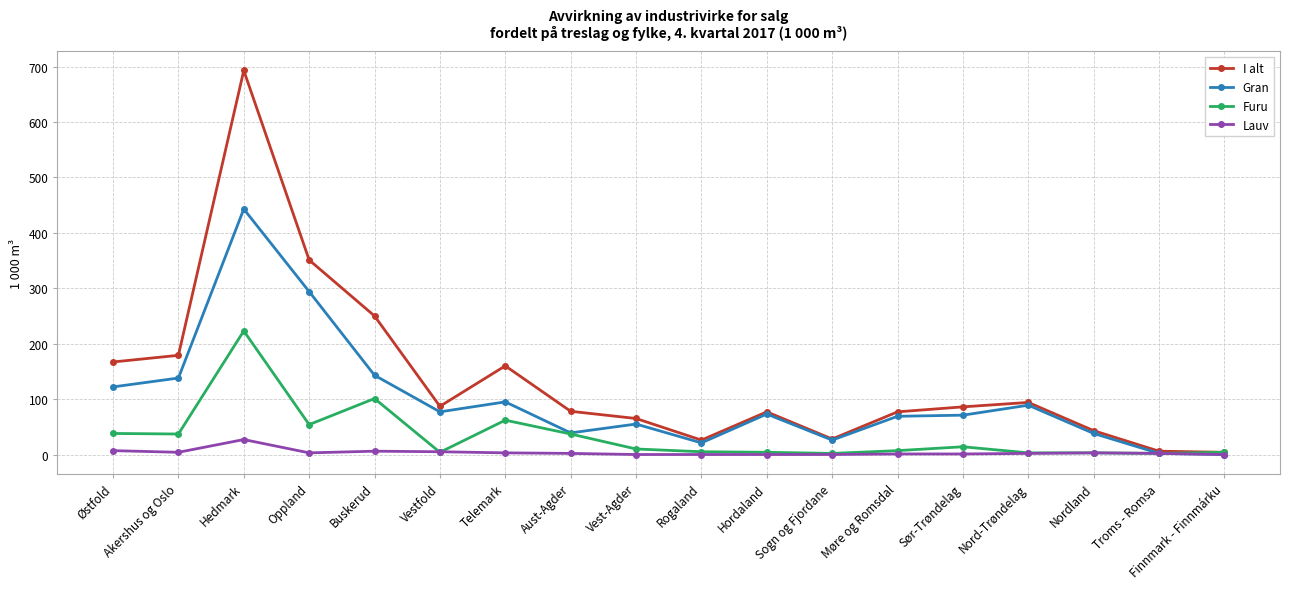

What is the value of the I alt point at the 3rd from the left?

693